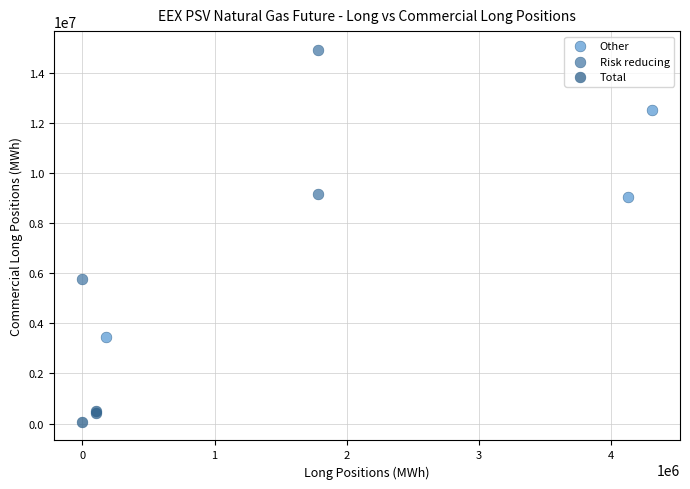

Which series contains the lowest Y value?

Total